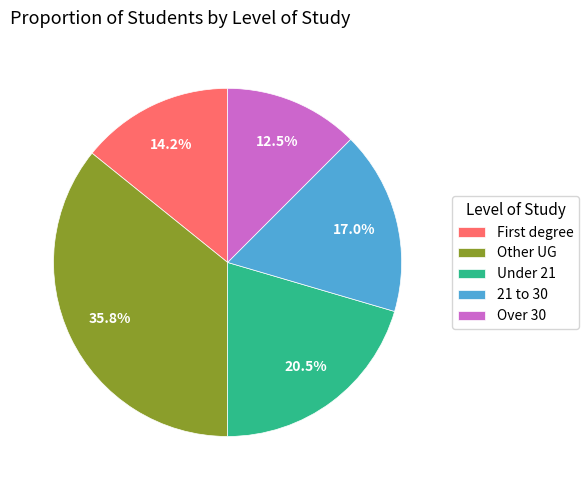

Rank the categories by value from lowest to highest.

Over 30, First degree, 21 to 30, Under 21, Other UG